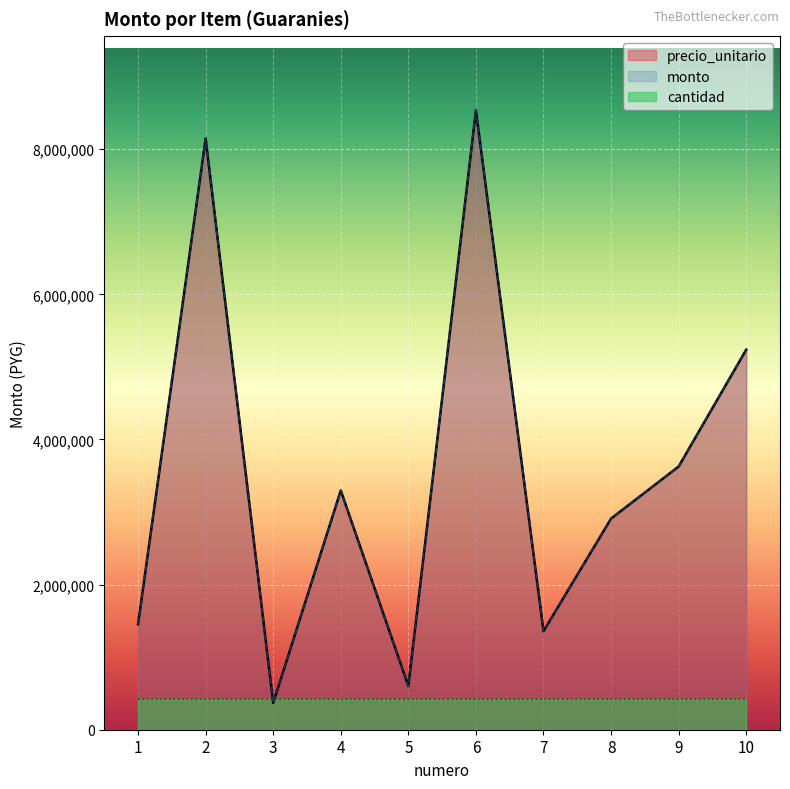

Between 1 and 3, which is larger?

1